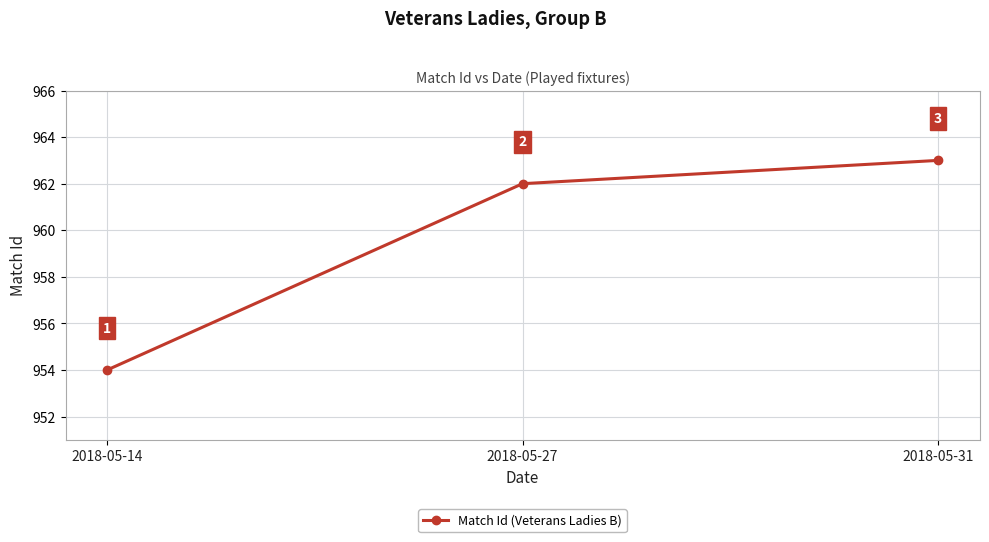

The value at 2018-05-27 is 962. True or false?

True